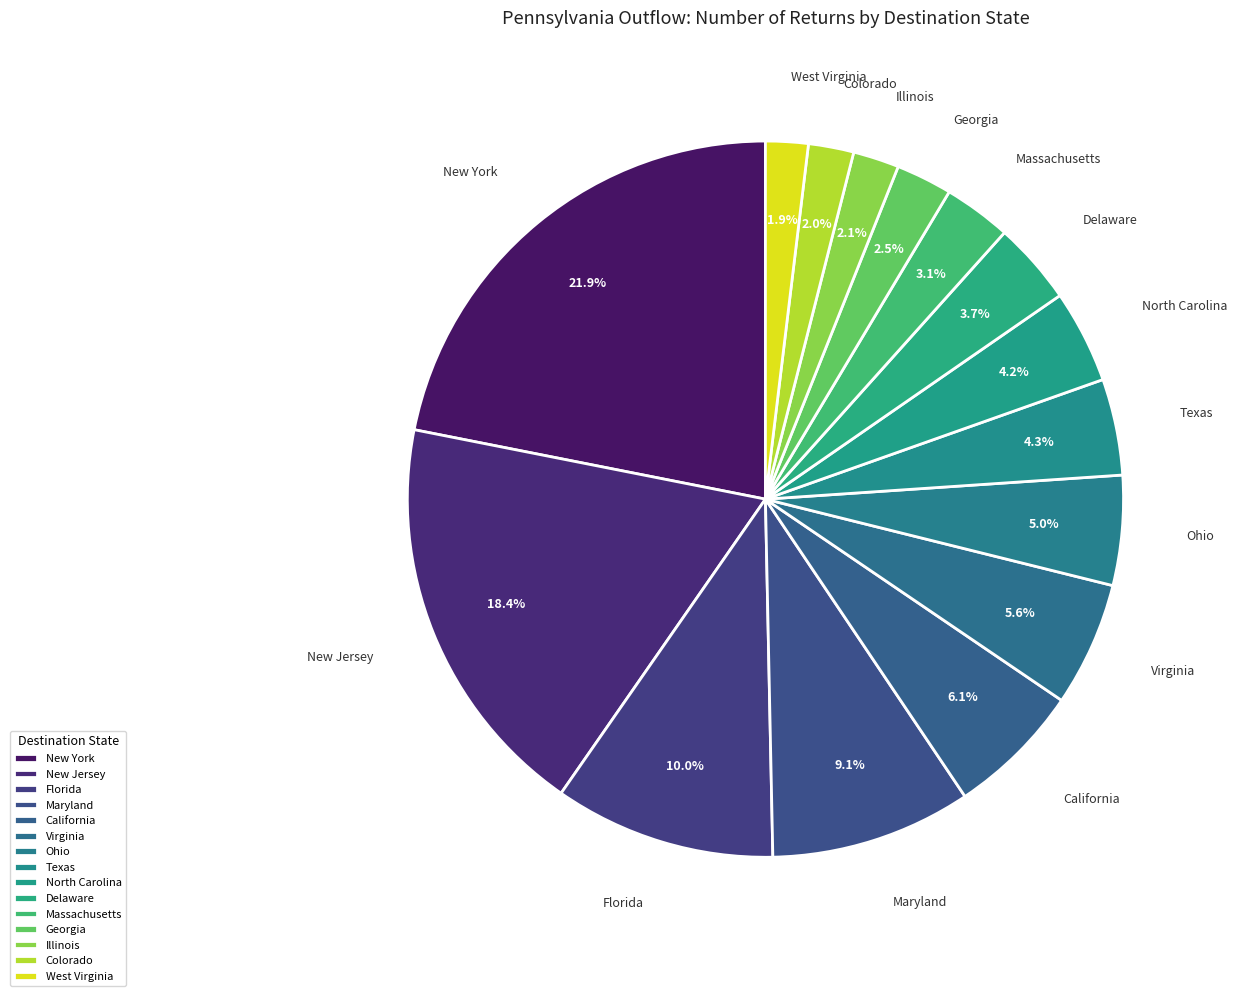

How many slices are in this pie chart?

15